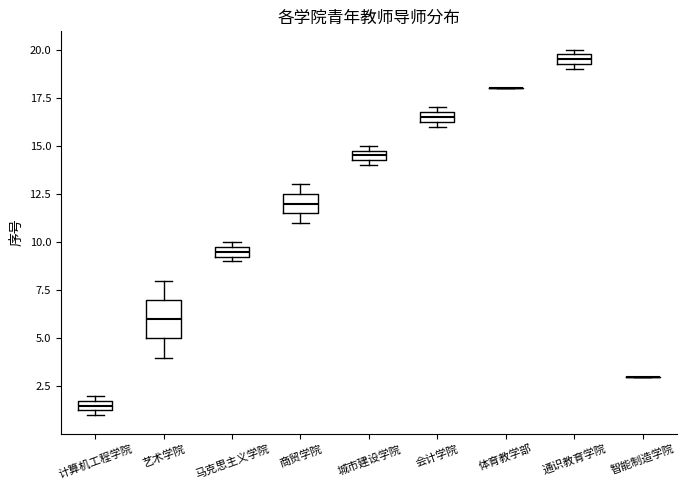

Where does the median line of the box for 艺术学院 sit on the y-axis? The values are not printed on the chart, so give them approximately, as read against the axis.

6.0